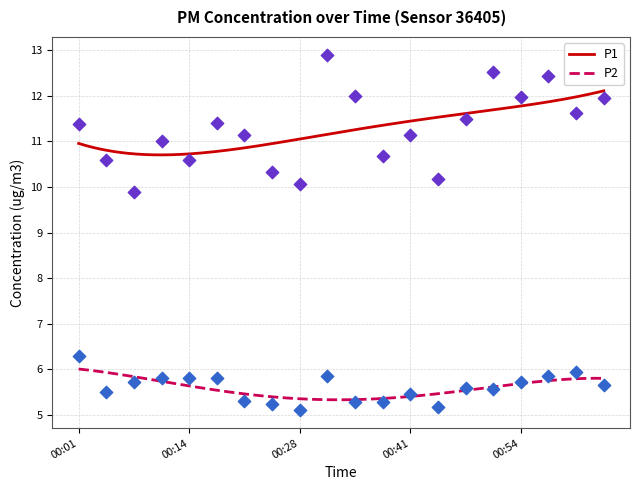

Which series has the largest total across all categories?

P1